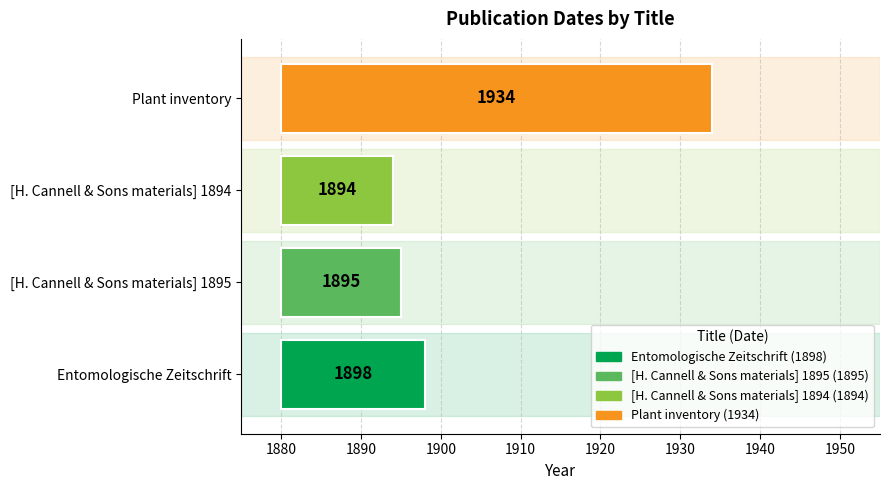

Is it true that the value at [H. Cannell & Sons materials] 1894 is 7?

False